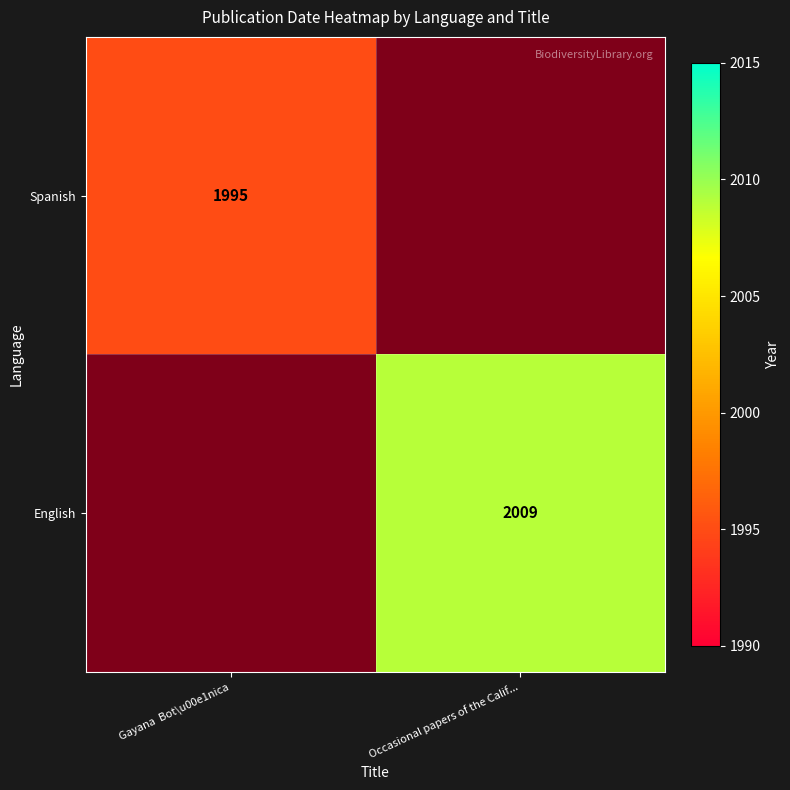

The value of English at Occasional papers of the Calif... is 2009. True or false?

True